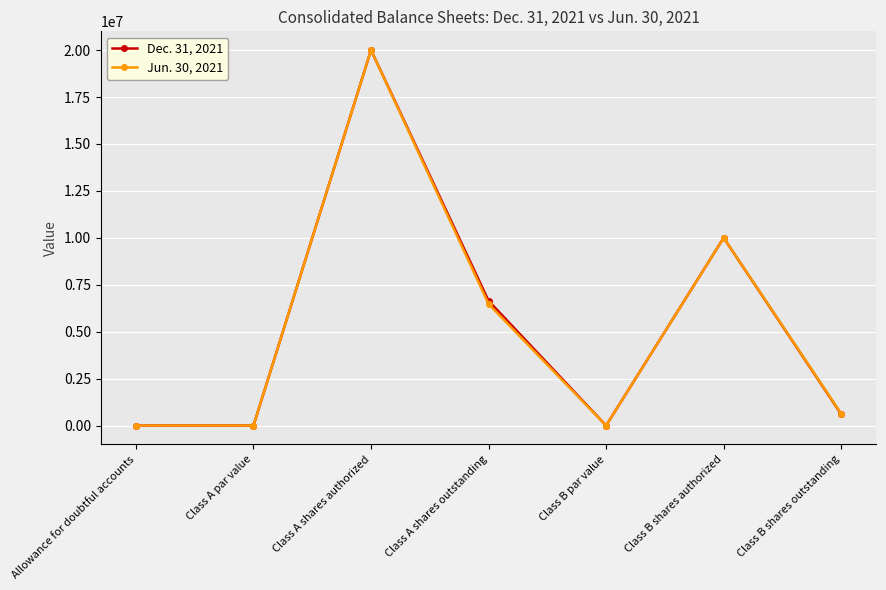

How many values in the Dec. 31, 2021 series are below 607748?

3